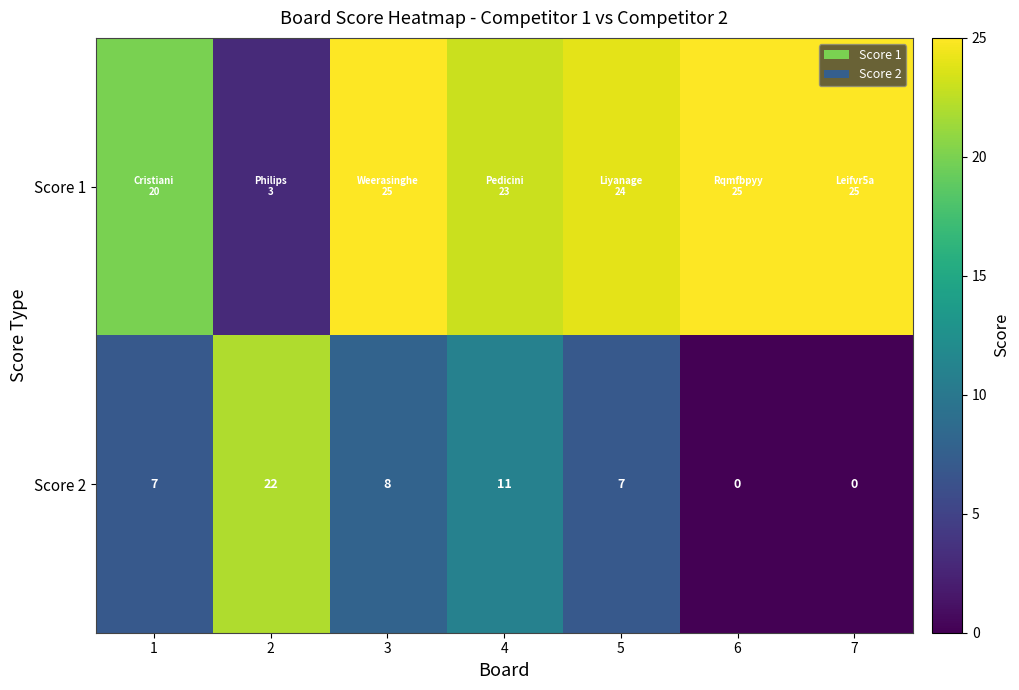

The value of Score 2 at 3 is 14. True or false?

False